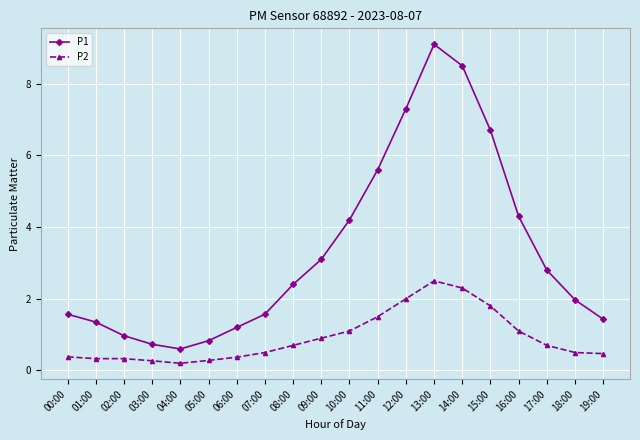

What is the highest value of the P1 series?

9.1